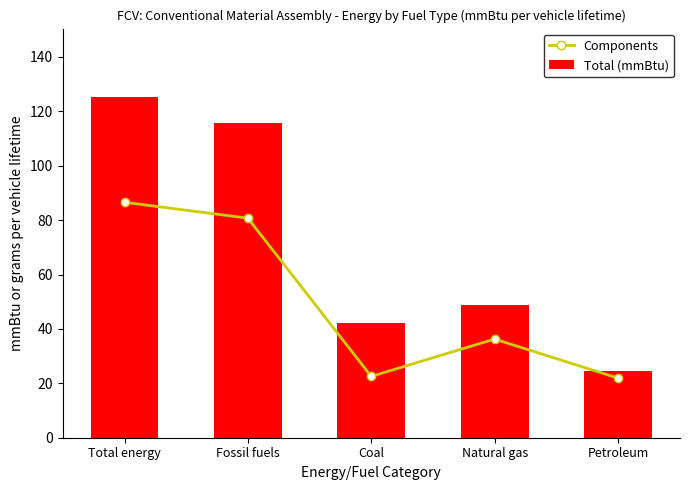

What is the difference between the Components values at Coal and Natural gas?

13.7